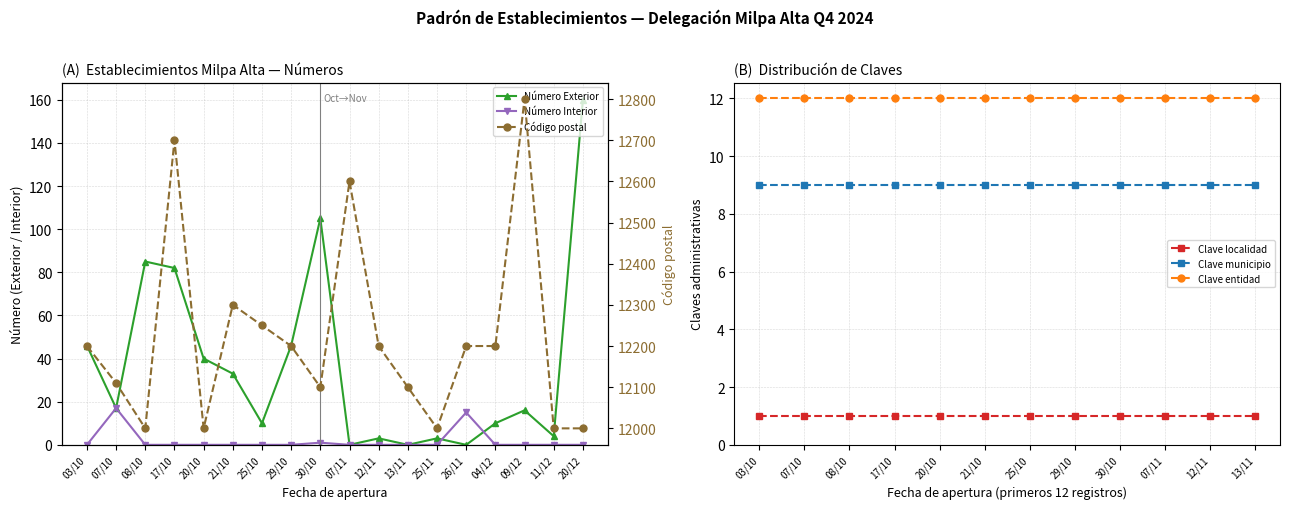

How many lines are shown in the chart?

3